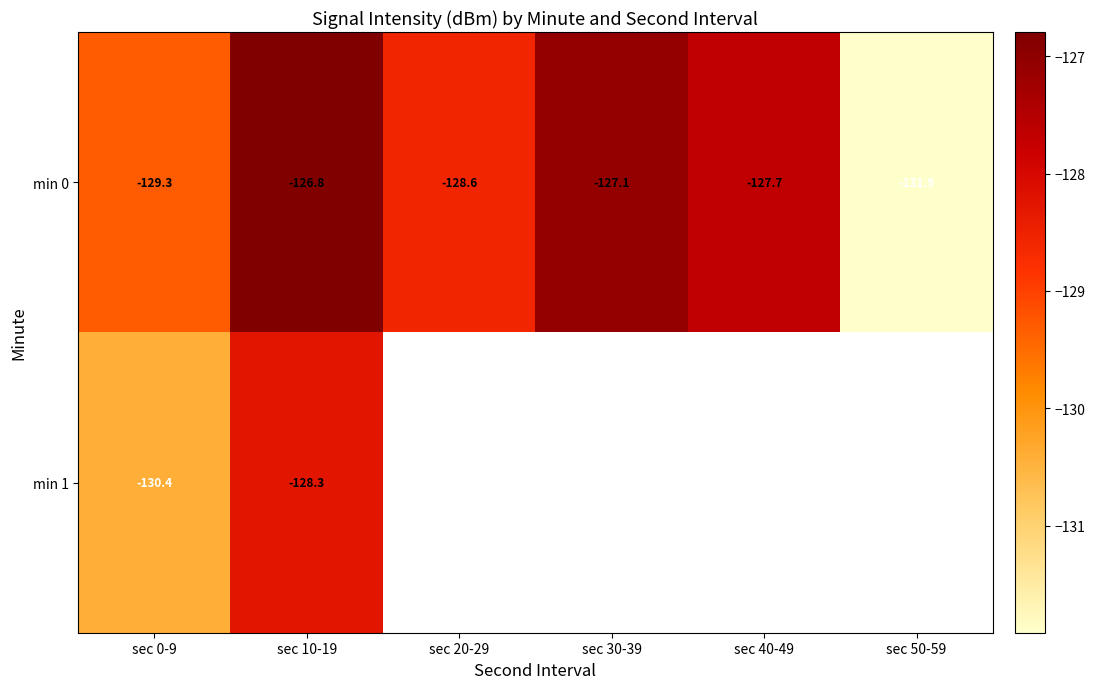

Which has a higher value, sec 20-29 or sec 40-49?

sec 40-49